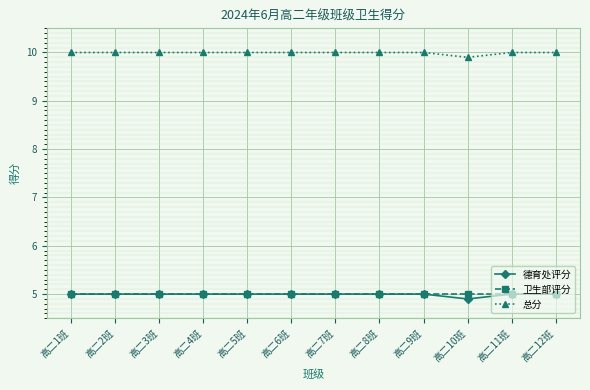

True or false: 总分 and 德育处评分 cross at least once.

False